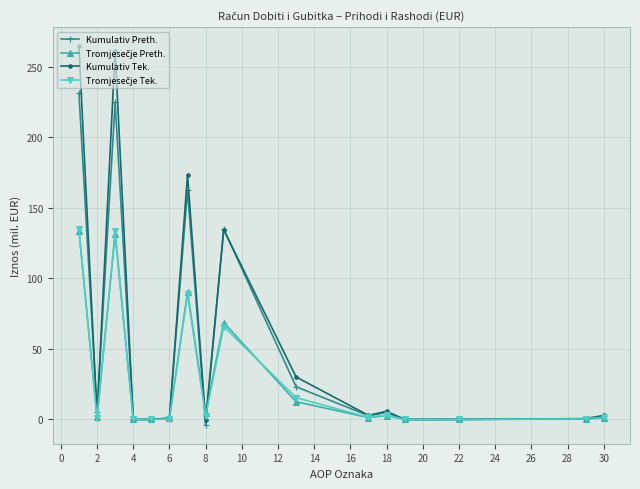

At how many categories does at least one series exceed 94?

4